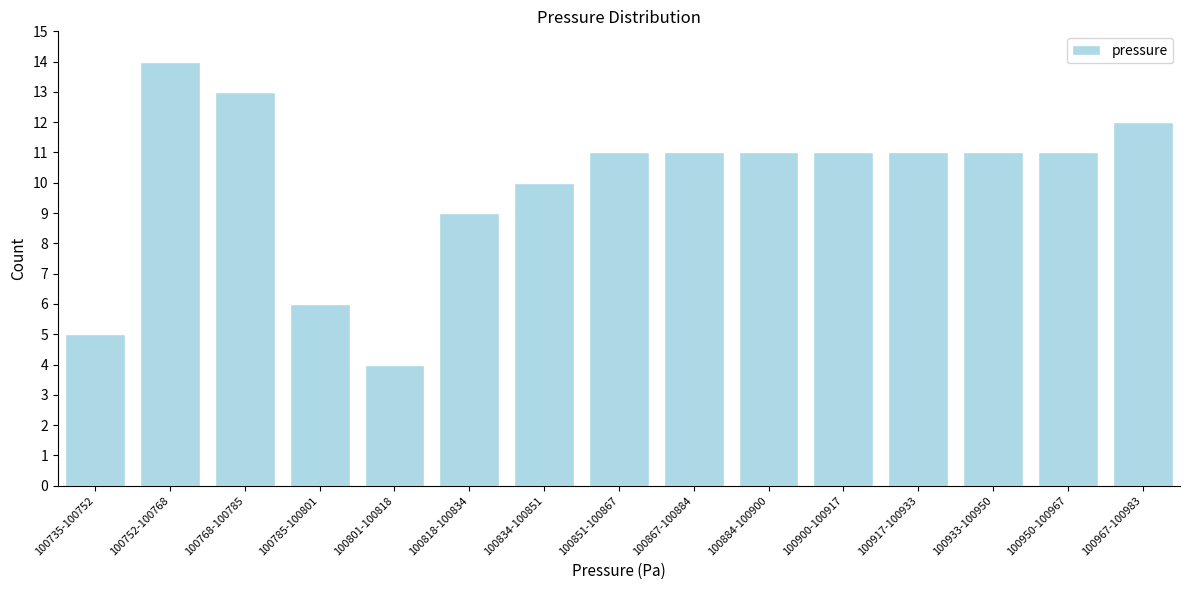

Reading left to right, extract all data points from this chart.

100735-100752=5	100752-100768=14	100768-100785=13	100785-100801=6	100801-100818=4	100818-100834=9	100834-100851=10	100851-100867=11	100867-100884=11	100884-100900=11	100900-100917=11	100917-100933=11	100933-100950=11	100950-100967=11	100967-100983=12